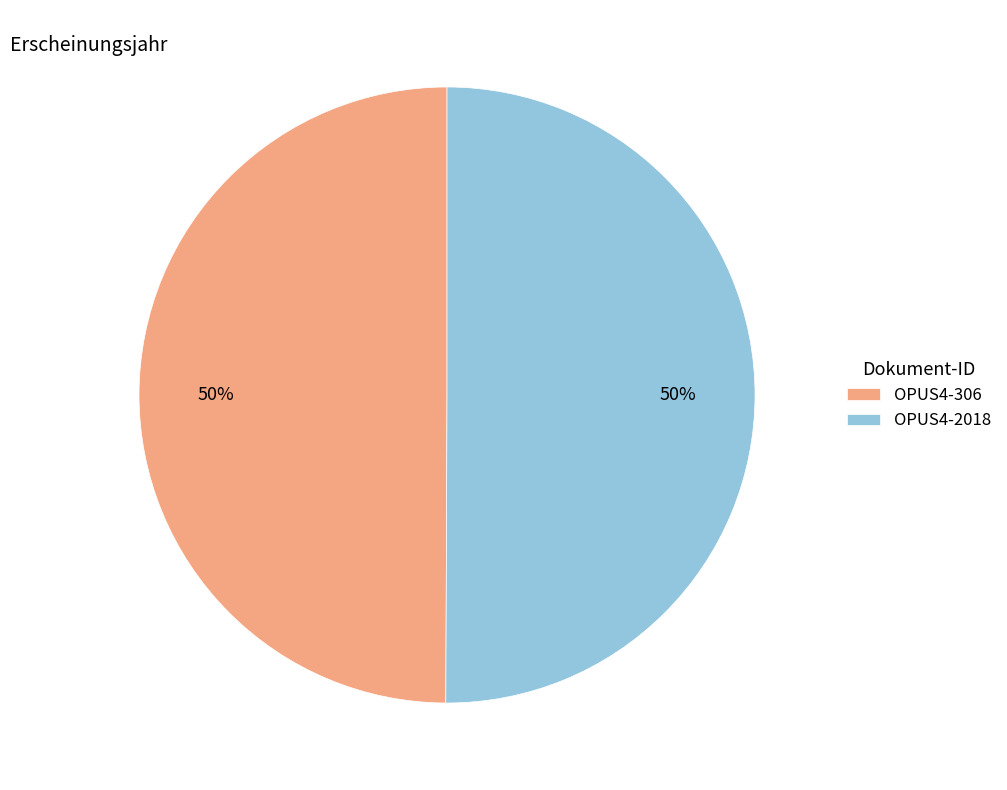

To the nearest percent, what is the combined percentage of OPUS4-2018 and OPUS4-306?

100%